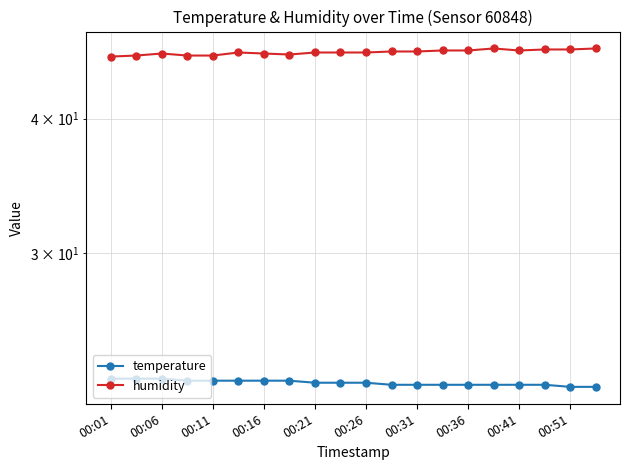

Rank the series at 00:26 from highest to lowest value.

humidity, temperature